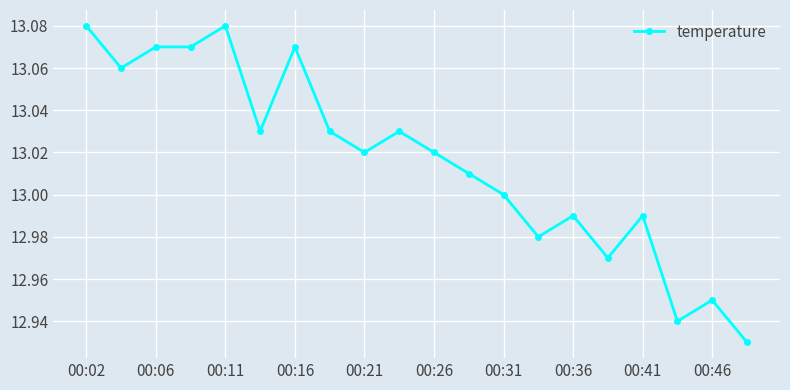

What is the sum of all values?

260.3